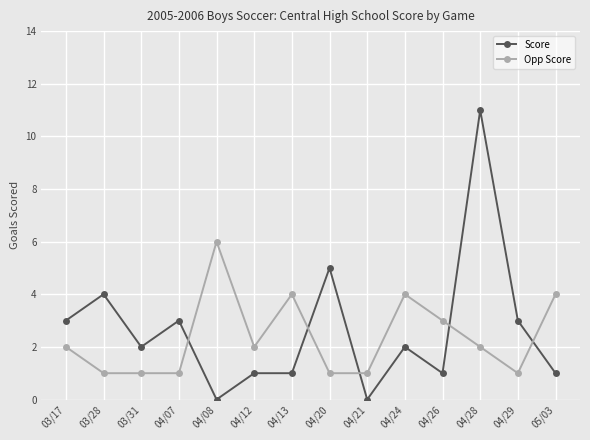

How many lines are shown in the chart?

2